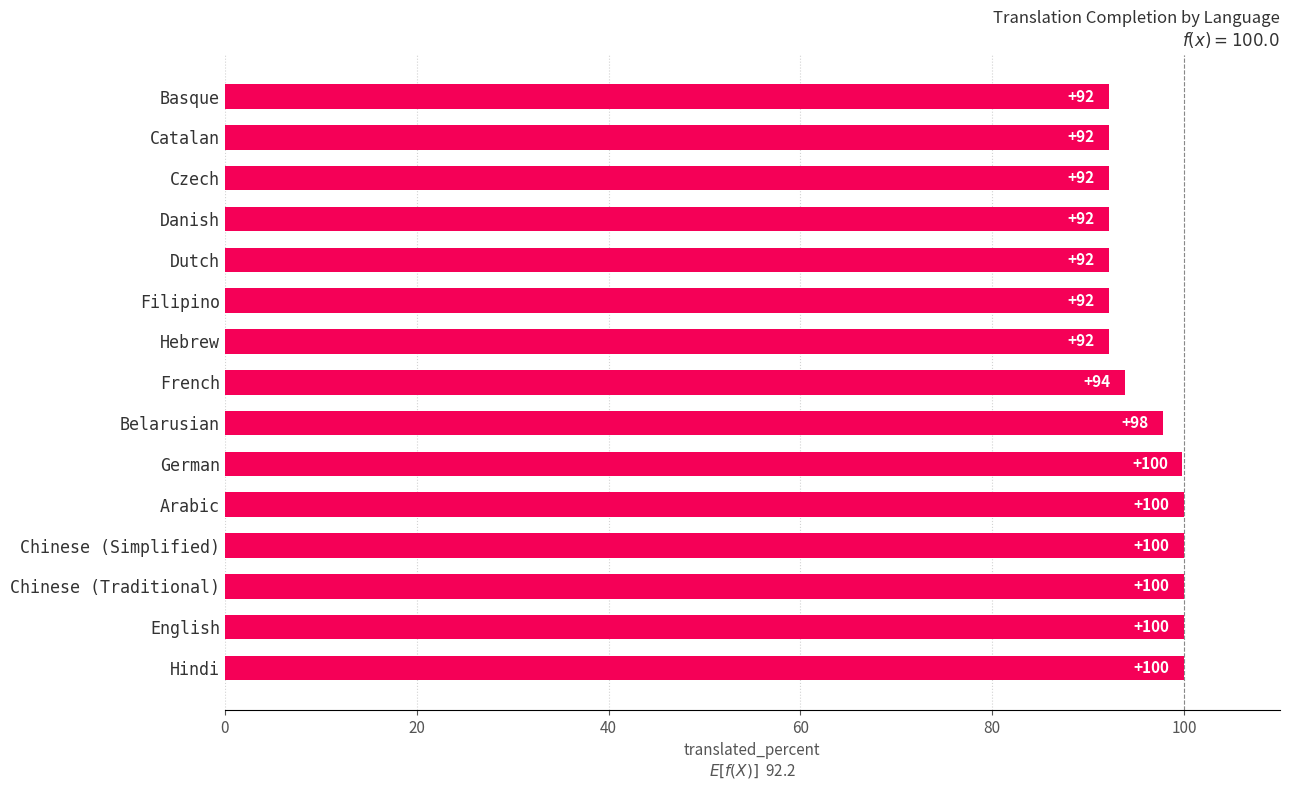

The value at Belarusian is 30.4. True or false?

False